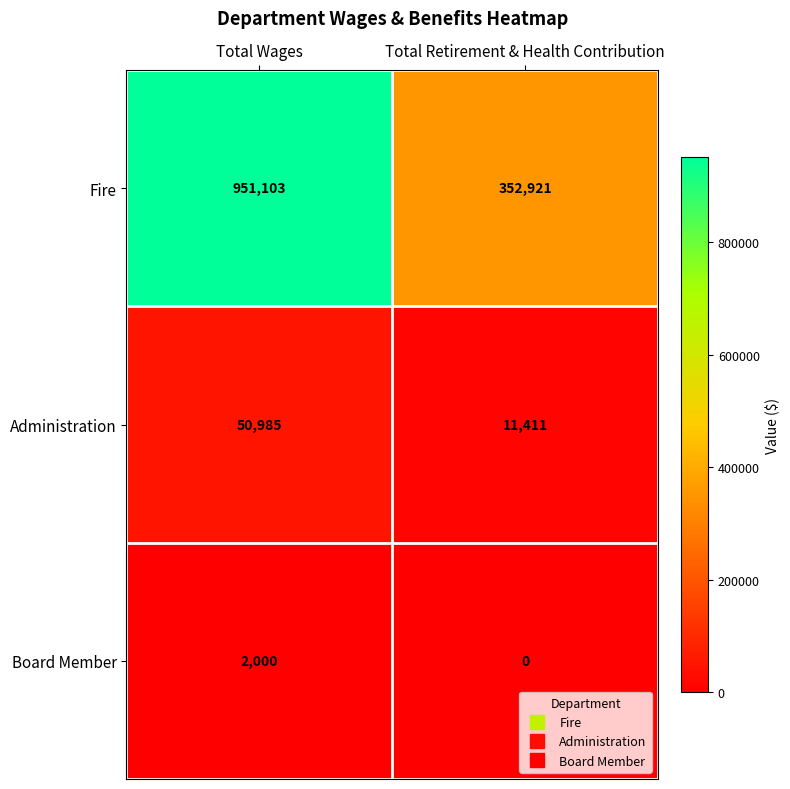

What is the total value across all series at Total Retirement & Health Contribution?

364332